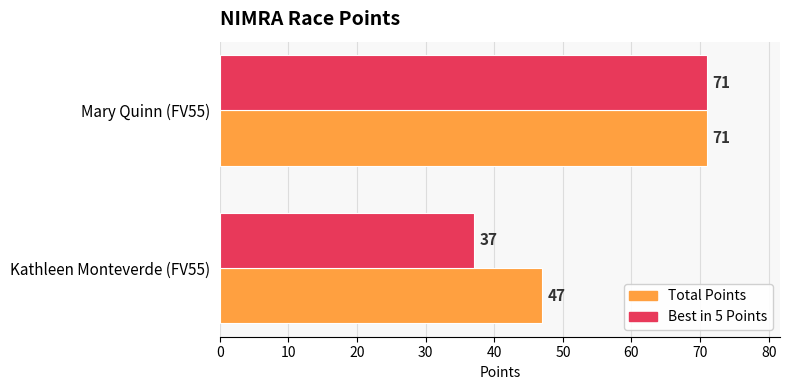

At which category does the chart reach its peak across all series?

Mary Quinn (FV55)